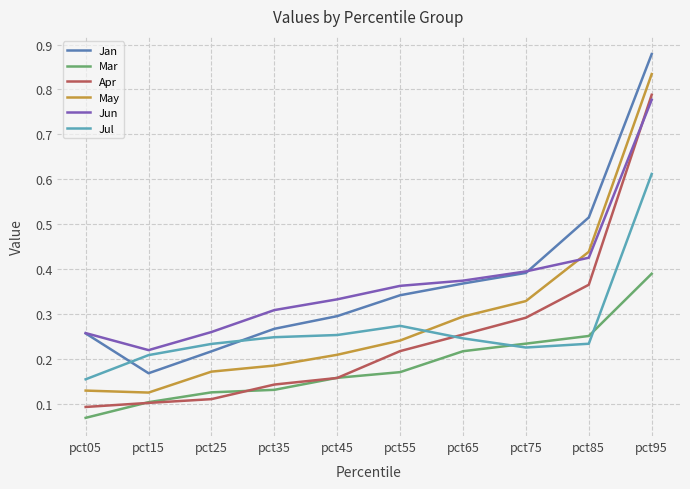

What is the sum of all Apr values?

2.5